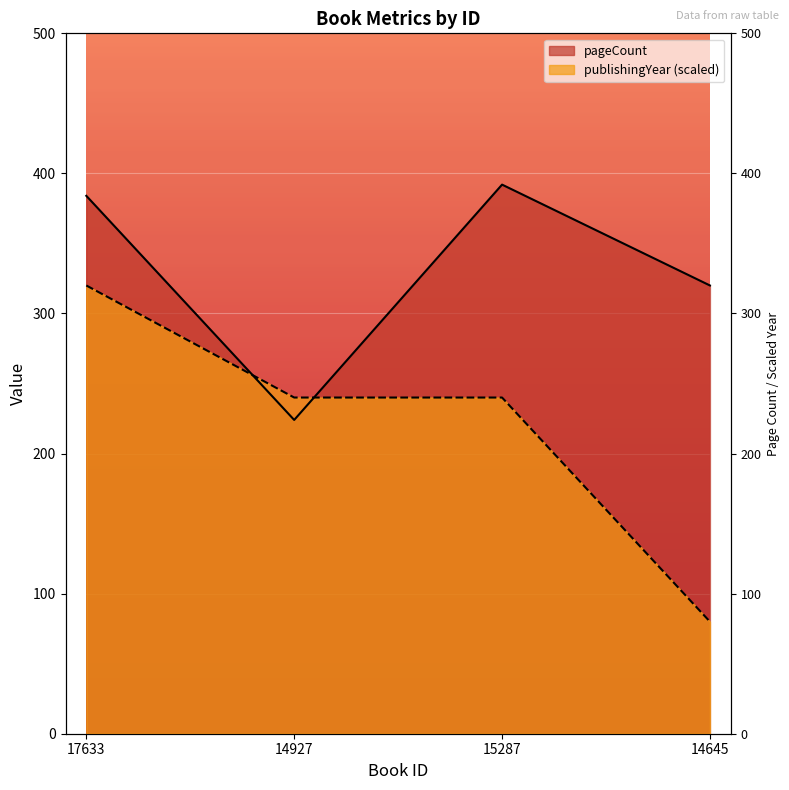

Between 17633 and 14645, which series saw the biggest shift?

publishingYear